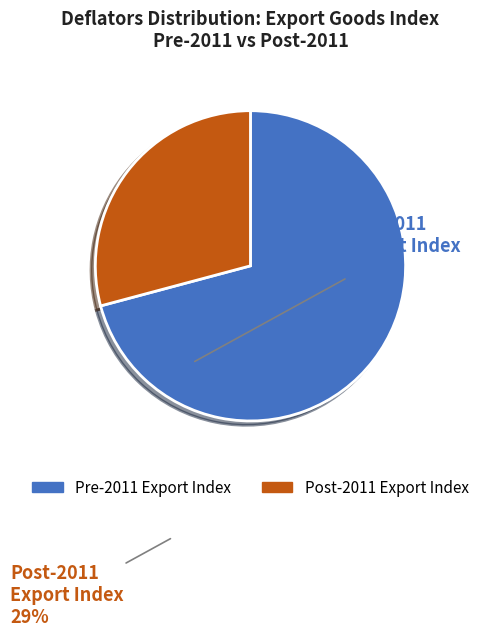

Rank the categories by value from lowest to highest.

Post-2011 Export Index, Pre-2011 Export Index